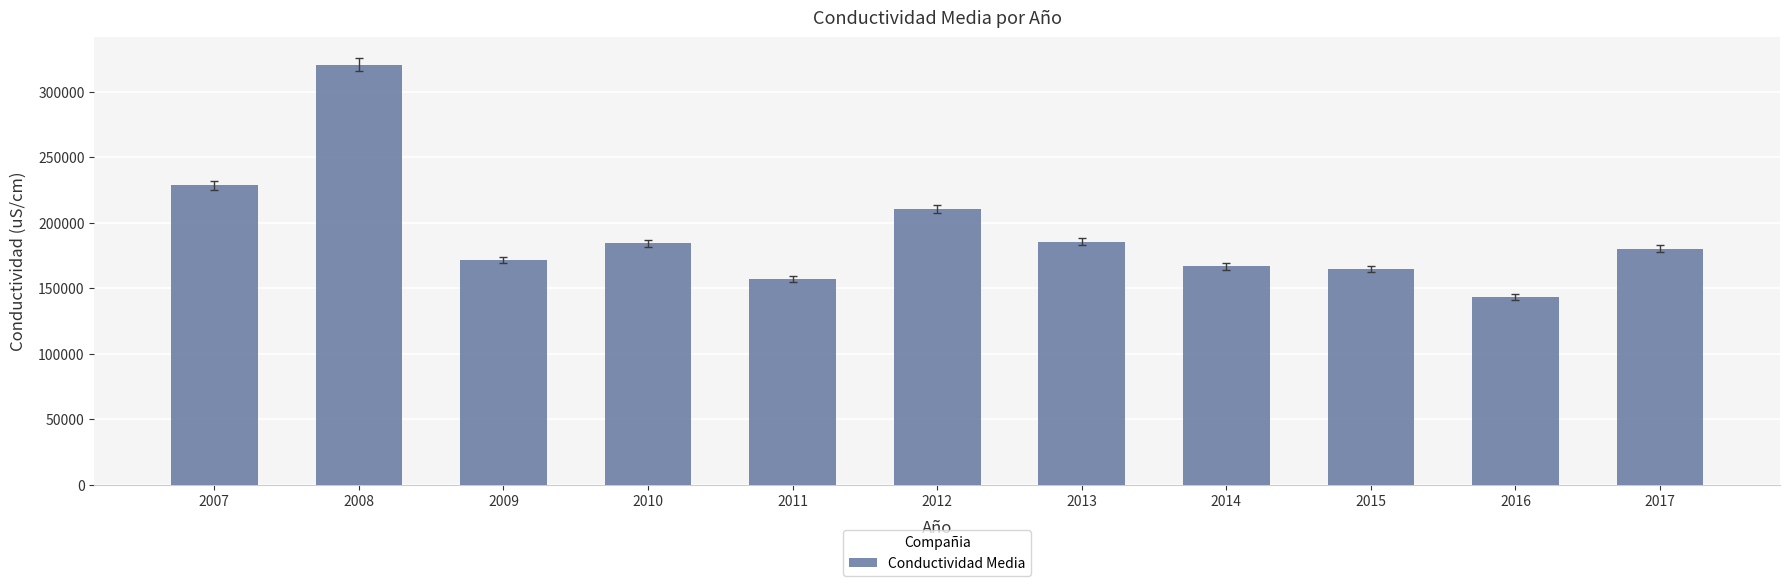

What is the difference between the maximum and minimum values?

177353